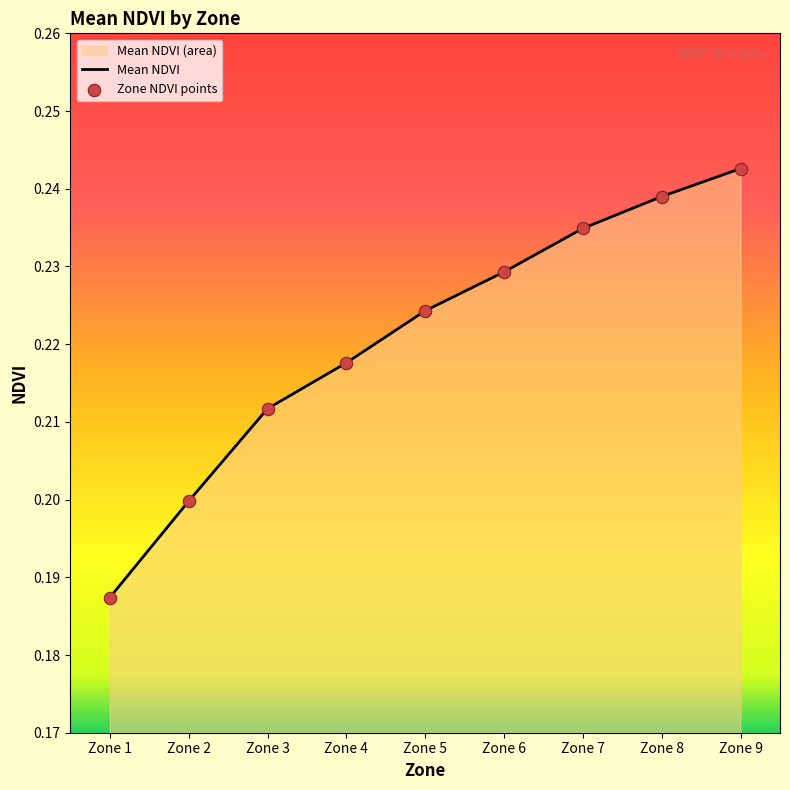

At which category is the sum across all series the highest?

Zone 9